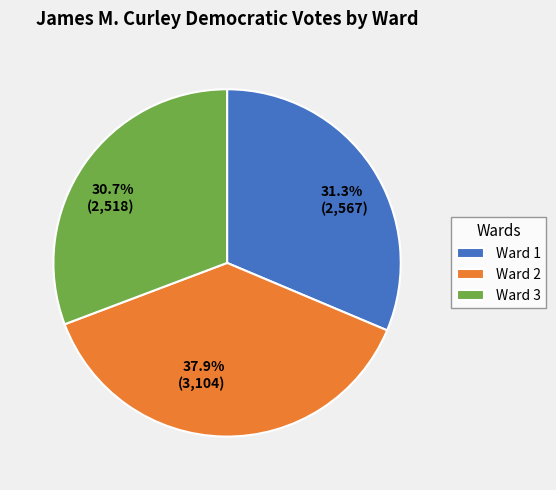

Between Ward 3 and Ward 1, which is larger?

Ward 1